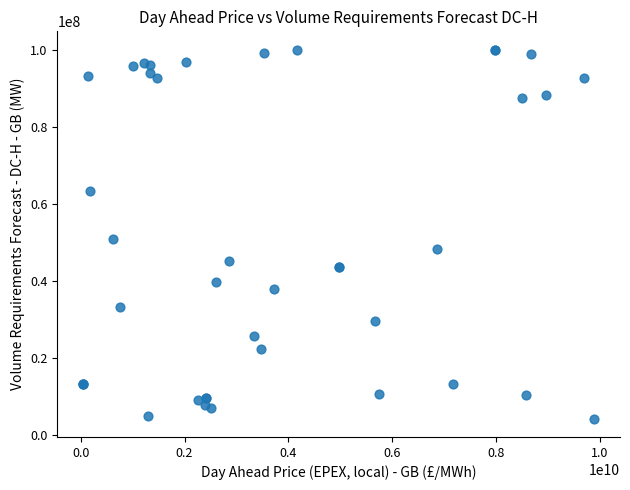

What Y value in the scatter plot is closest to 52089412?

50906152